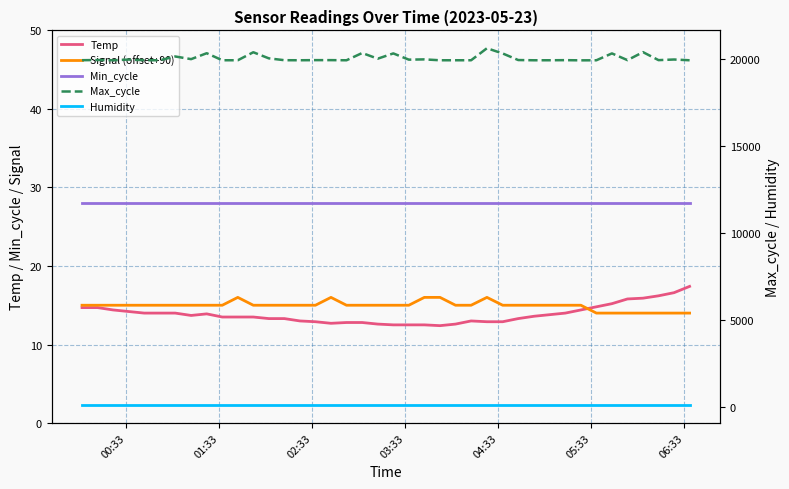

True or false: Max_cycle and Humidity intersect in this chart.

False